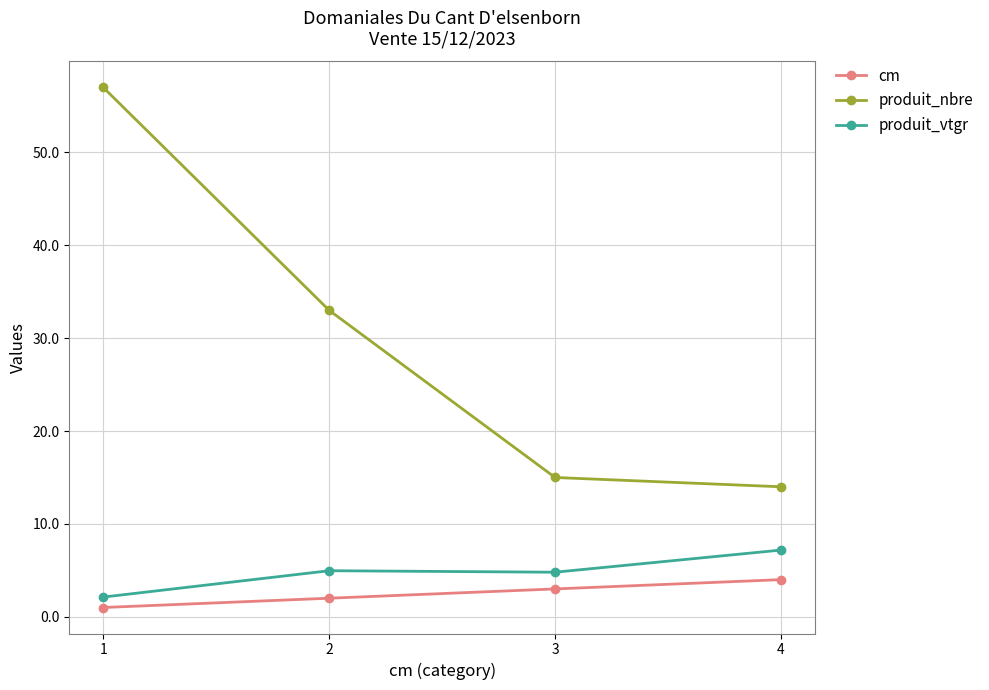

Which category has the highest value in the cm series?

4